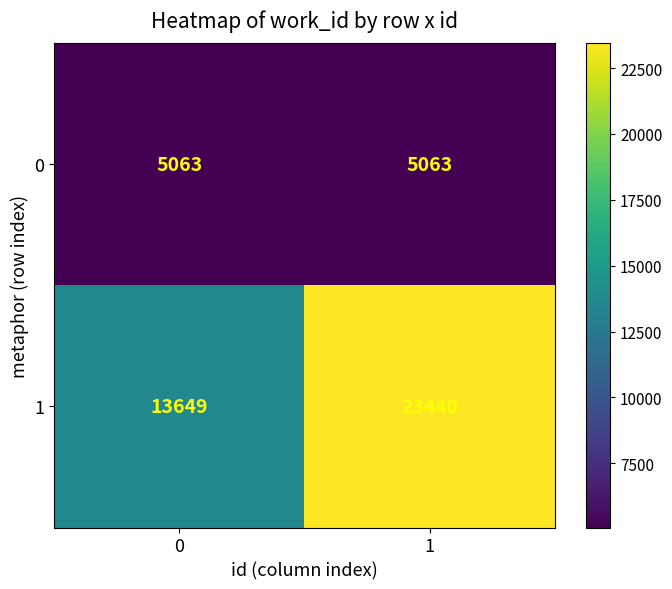

Which series has the widest spread of values?

1